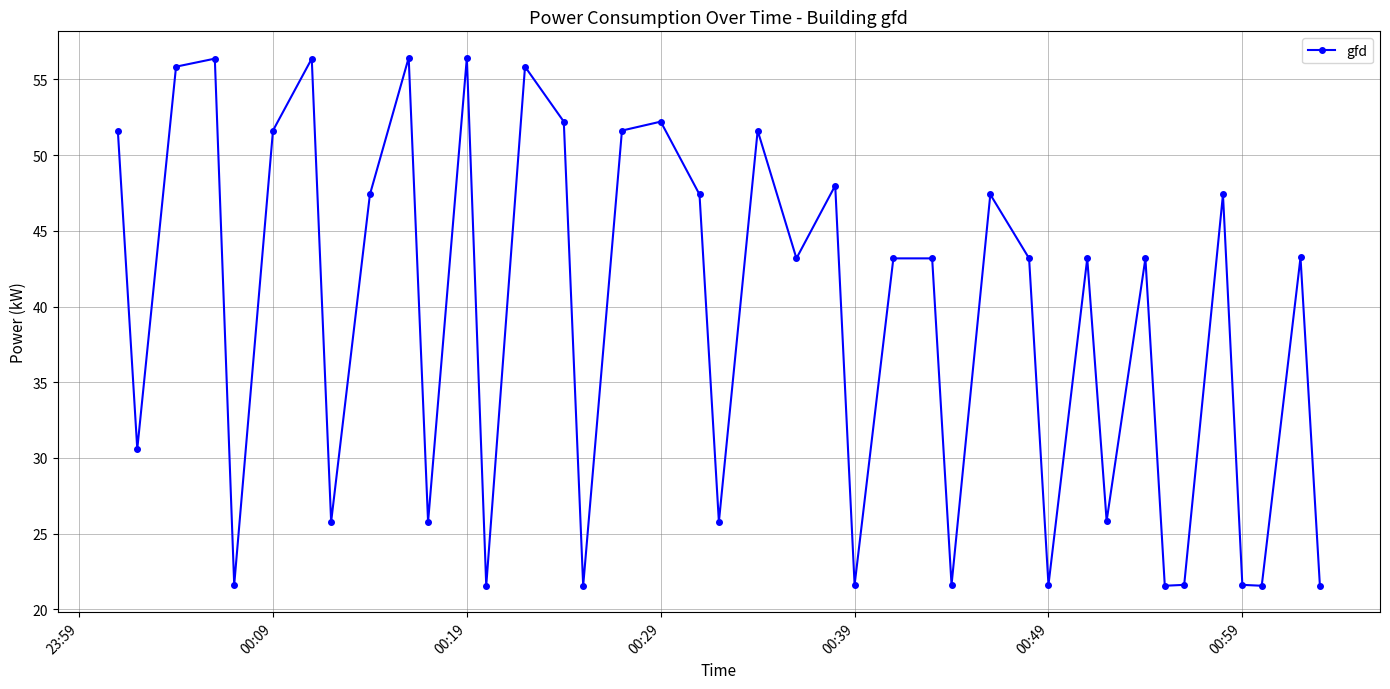

How many series are shown in this chart?

1